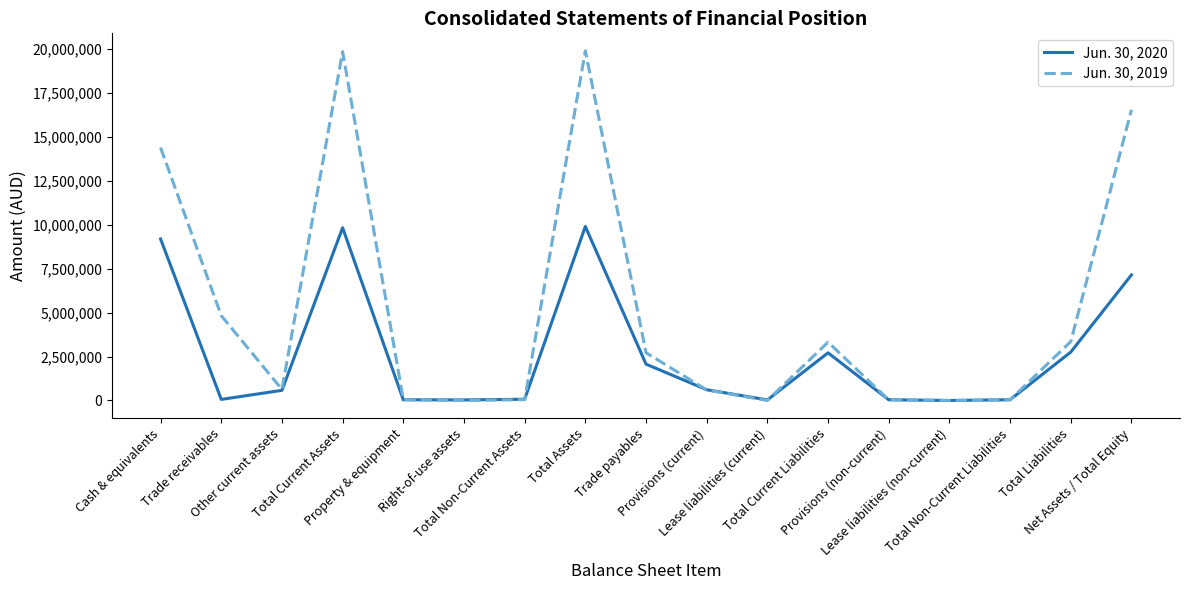

Does the chart display data point markers on the line(s)?

No